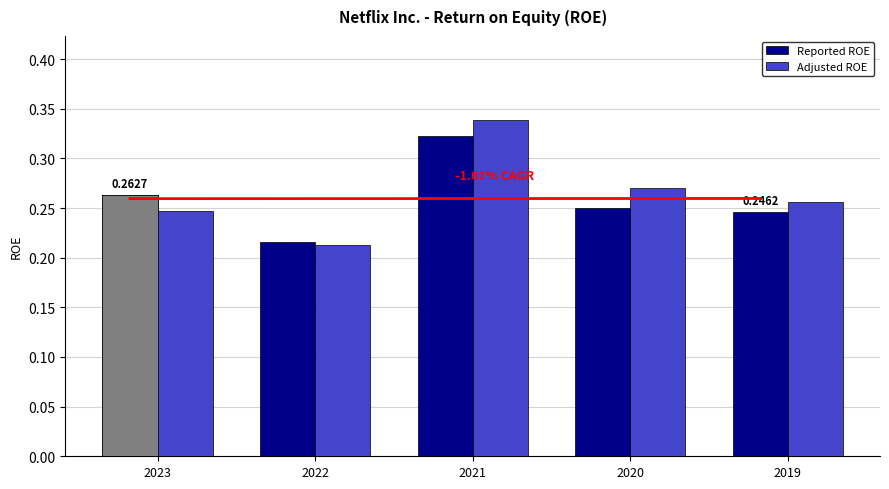

What is the sum of the Adjusted ROE values at 2022 and 2023?

0.5